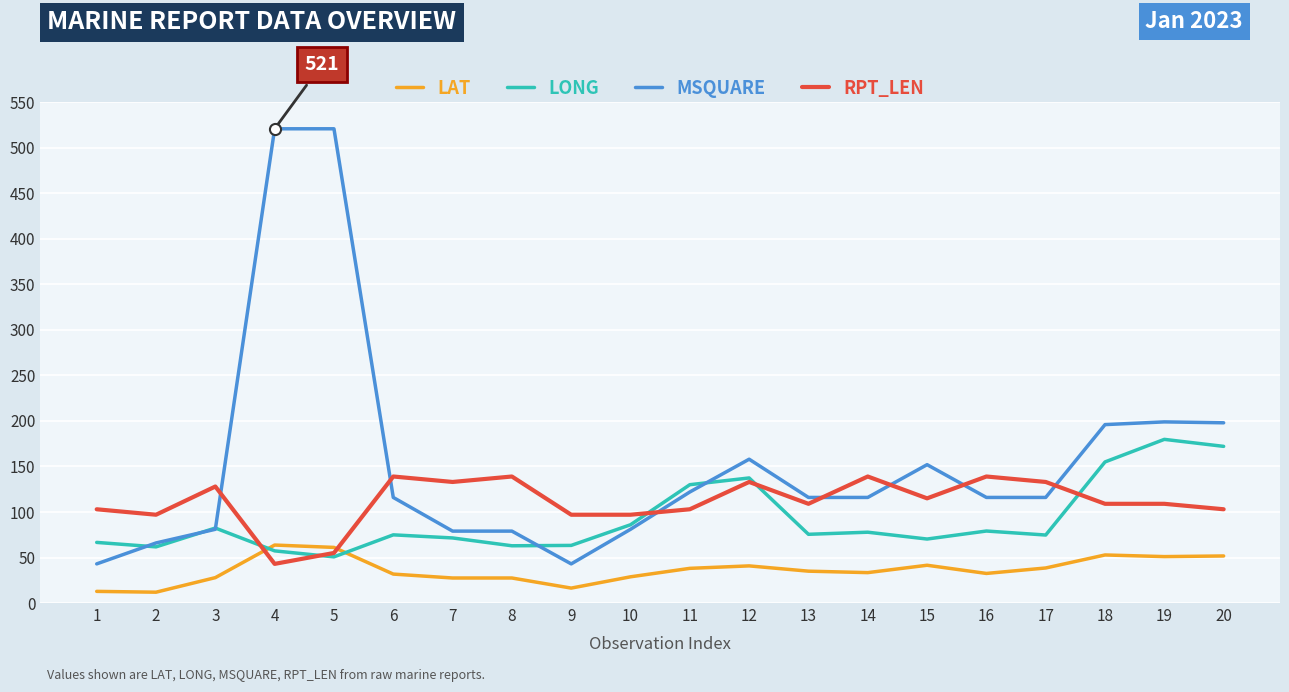

What are all the series names shown in the legend?

LAT, LONG, MSQUARE, RPT_LEN